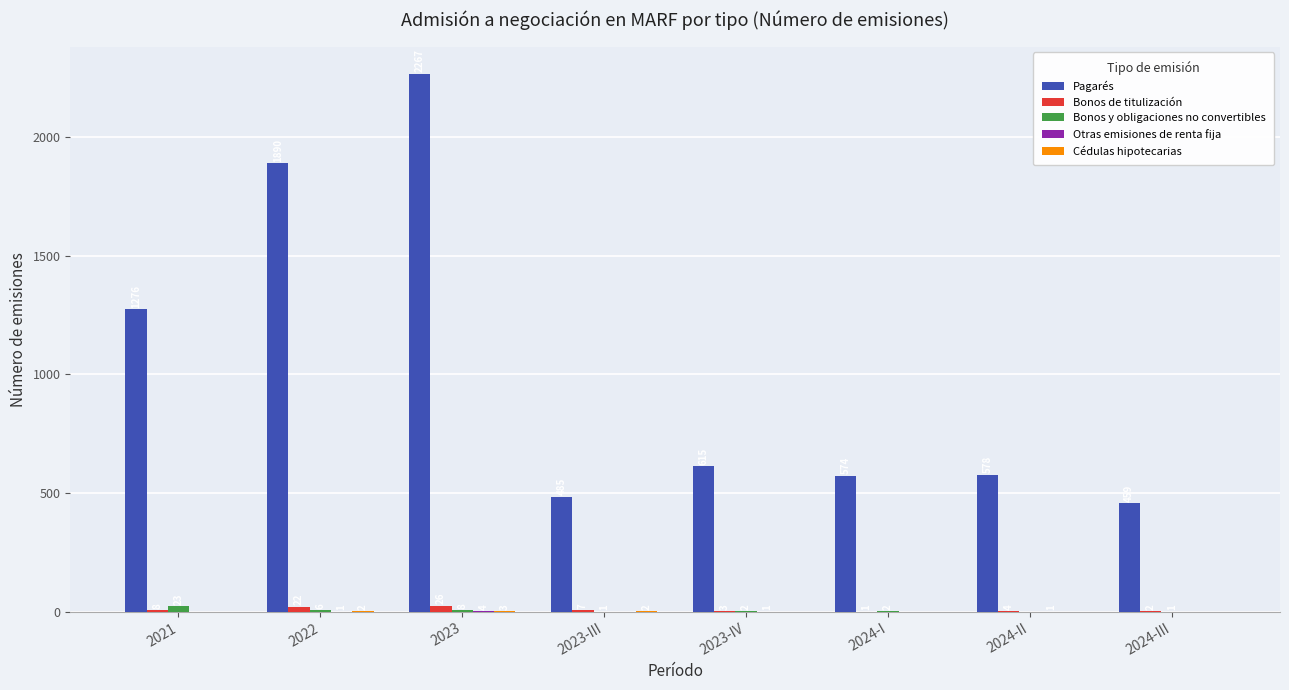

Between 2023-III and 2024-I, which series saw the biggest shift?

Pagarés